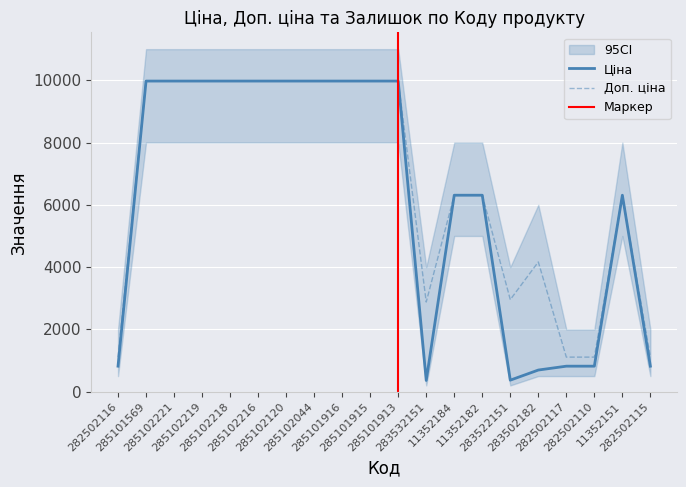

Which series has the widest spread of values?

Ціна